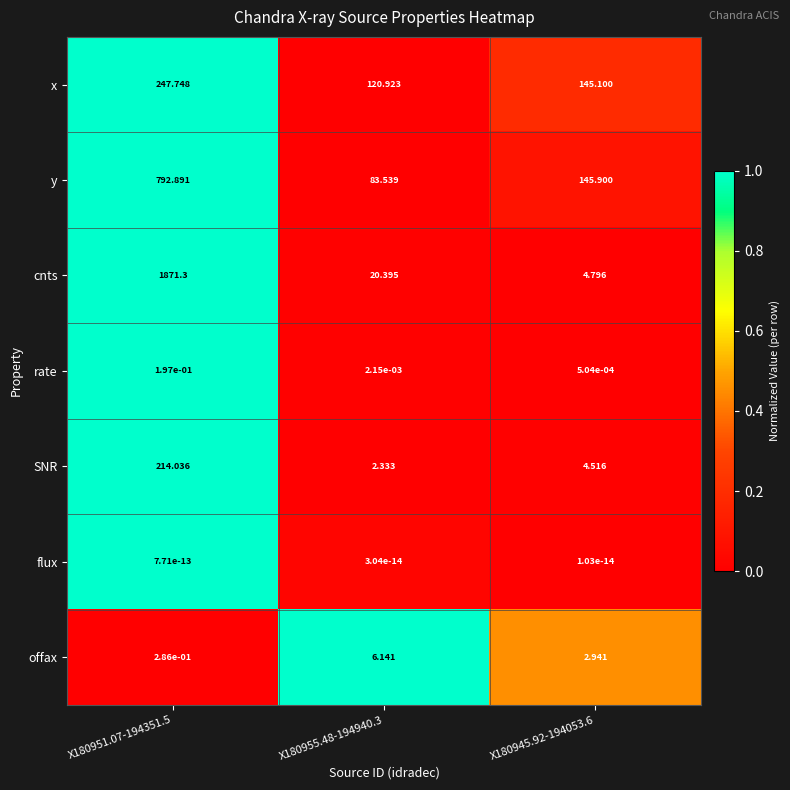

How many data points does each series have?

3